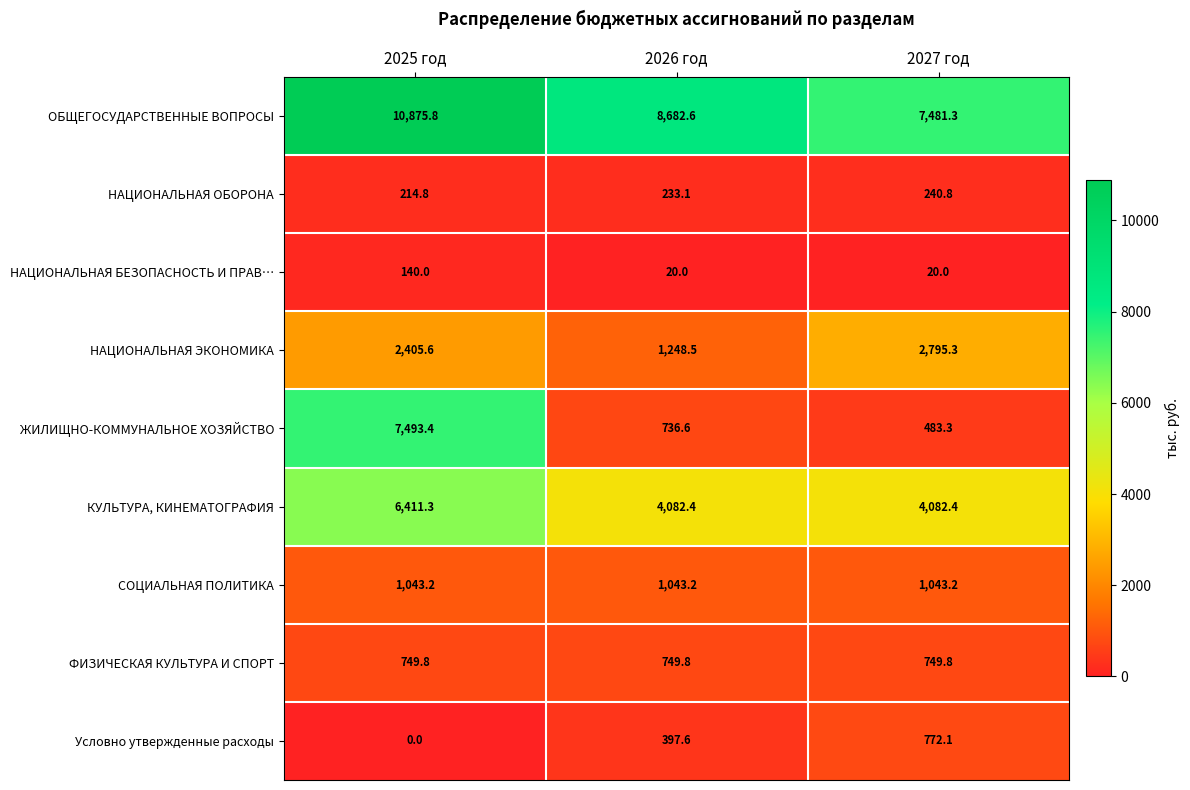

At 2025 год, list the series in order from largest to smallest.

ОБЩЕГОСУДАРСТВЕННЫЕ ВОПРОСЫ, ЖИЛИЩНО-КОММУНАЛЬНОЕ ХОЗЯЙСТВО, КУЛЬТУРА, КИНЕМАТОГРАФИЯ, НАЦИОНАЛЬНАЯ ЭКОНОМИКА, СОЦИАЛЬНАЯ ПОЛИТИКА, ФИЗИЧЕСКАЯ КУЛЬТУРА И СПОРТ, НАЦИОНАЛЬНАЯ ОБОРОНА, НАЦИОНАЛЬНАЯ БЕЗОПАСНОСТЬ И ПРАВ…, Условно утвержденные расходы